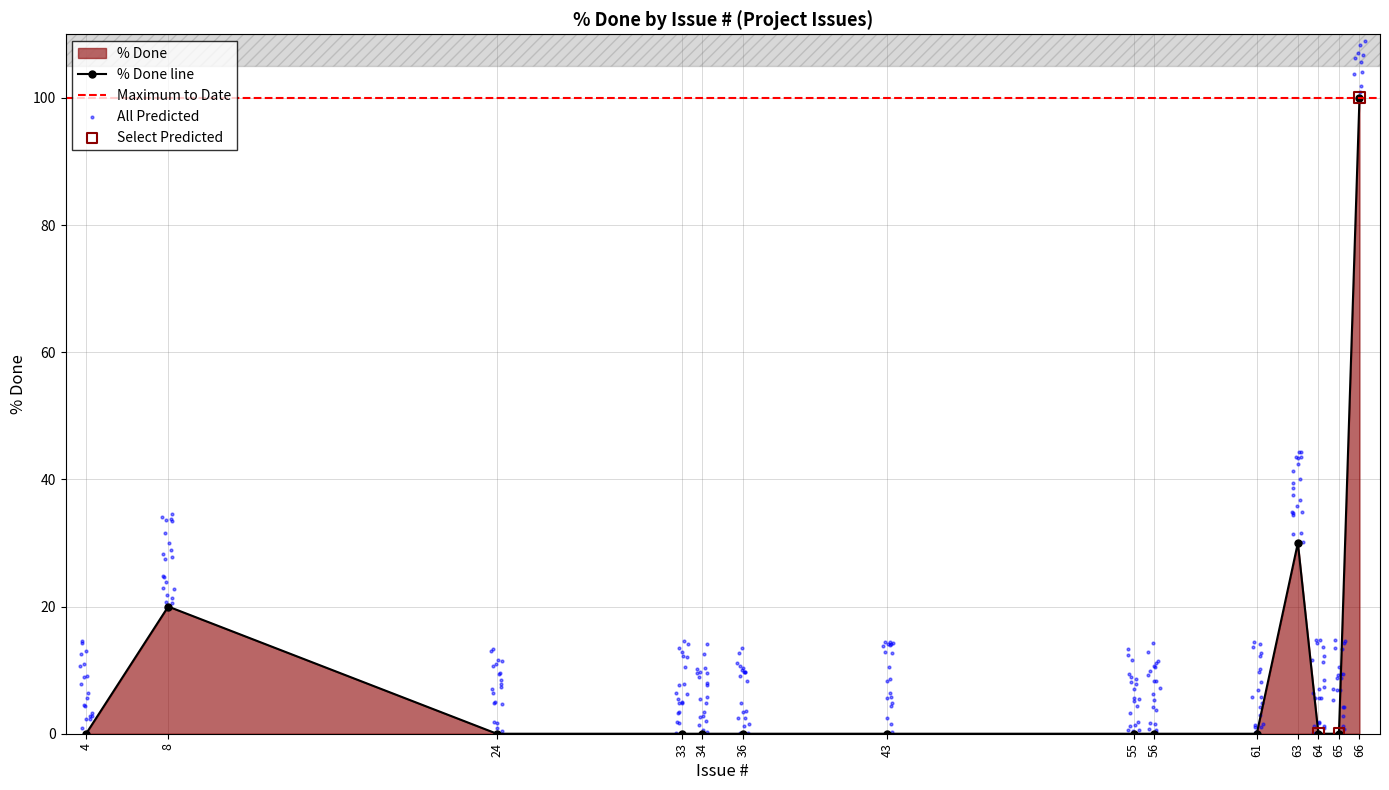

What is the change in value from 56 to 8?

+20